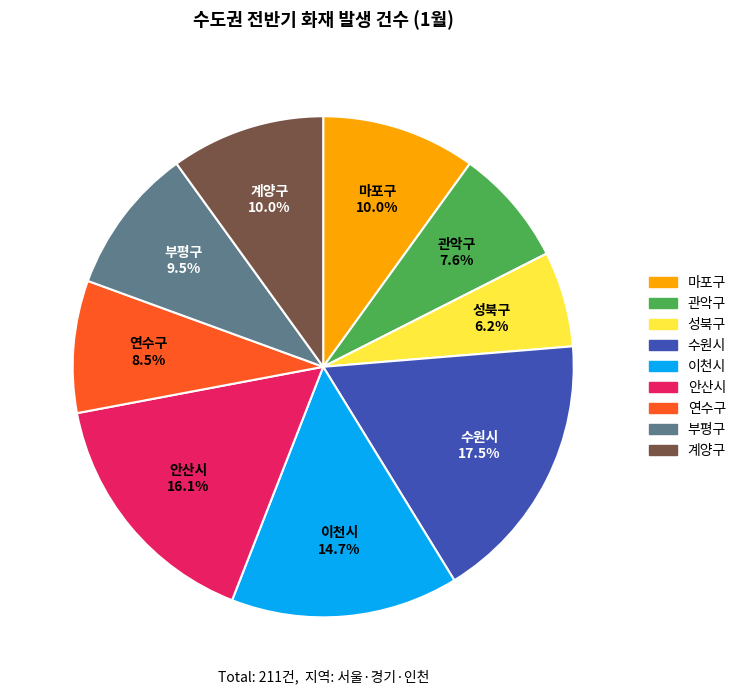

Which slice is the largest?

수원시